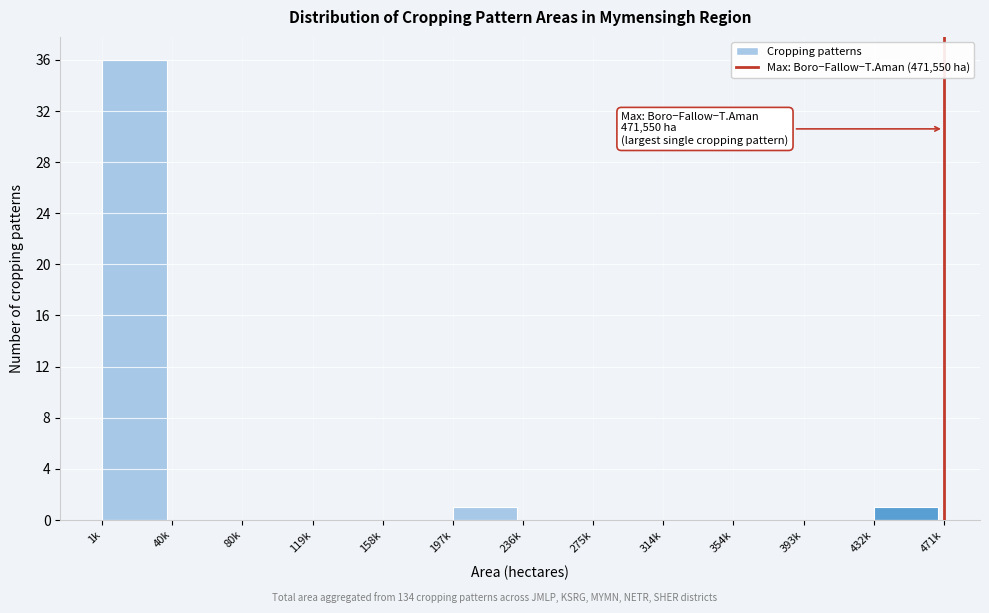

Reading left to right, list all the values displayed in this chart.

1k=36	40k=0	80k=0	119k=0	158k=0	197k=1	236k=0	275k=0	314k=0	354k=0	393k=0	432k=1